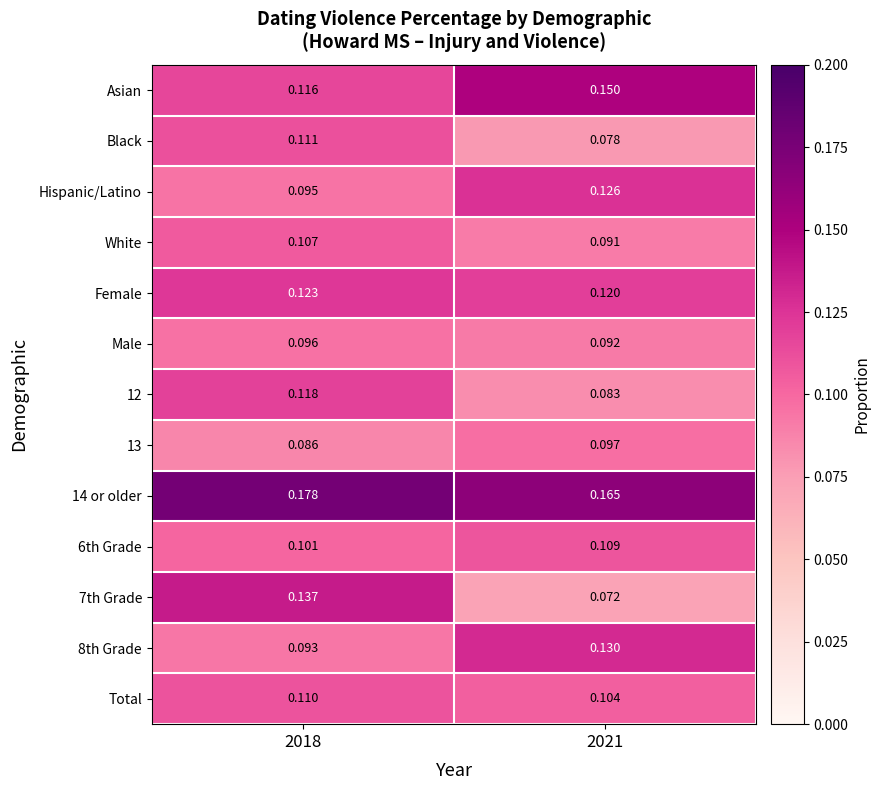

Which series changed the most between 2018 and 2021?

7th Grade